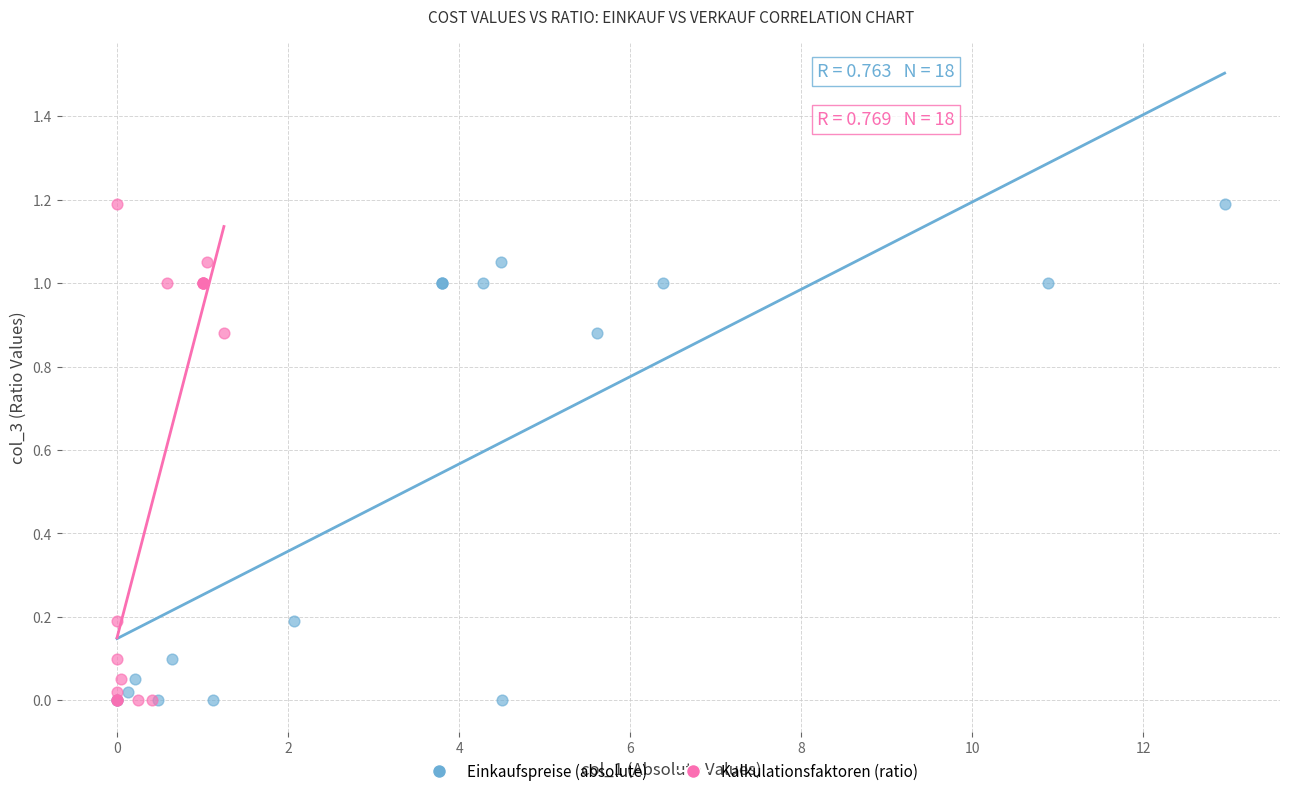

What are all the series names shown in the legend?

Einkaufspreise (absolute), Kalkulationsfaktoren (ratio)